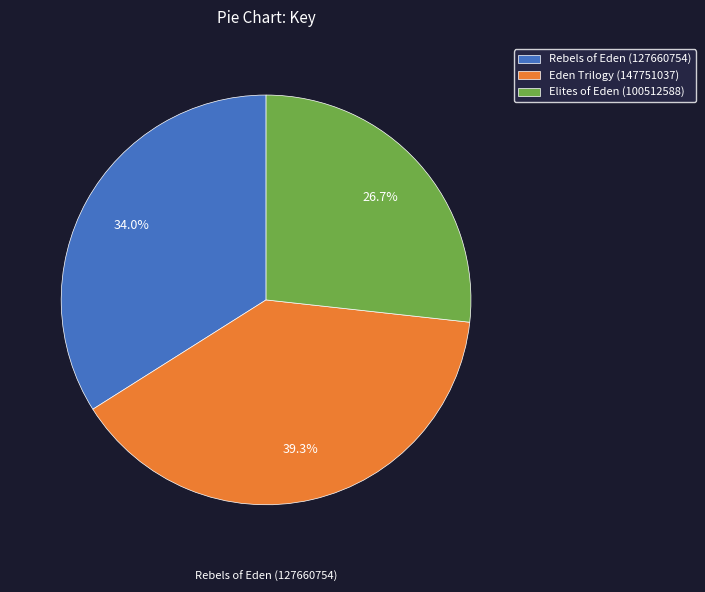

How many segments does this pie chart have?

3